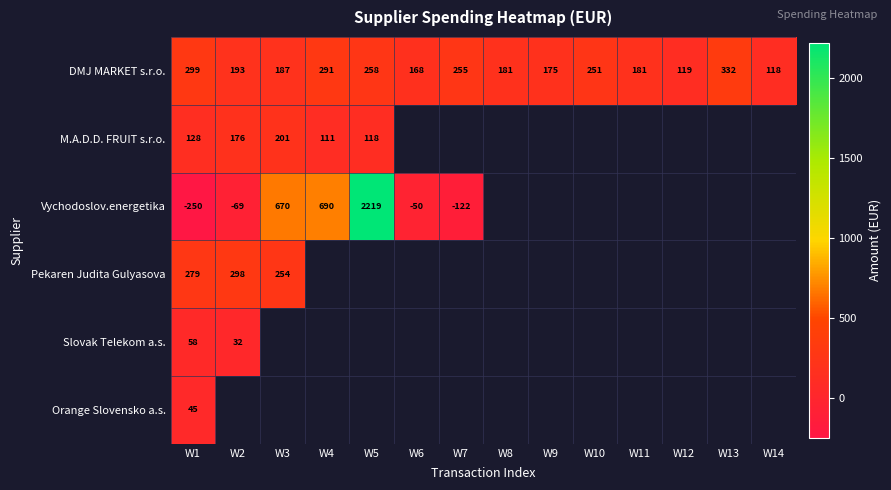

Is the value of DMJ MARKET s.r.o. at W11 greater than the value of M.A.D.D. FRUIT s.r.o. at W6?

No